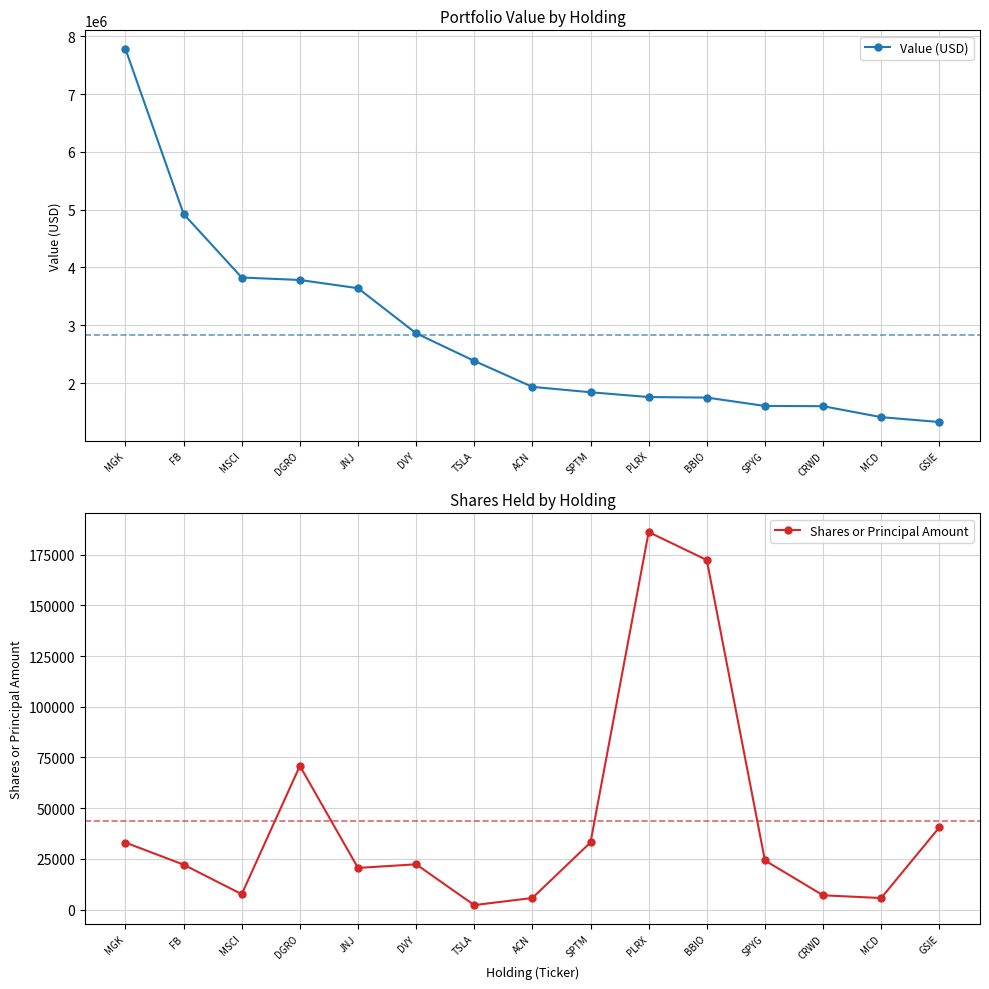

Reading left to right, what are all the values shown in this chart?

Value (USD): MGK=7779000	FB=4925000	MSCI=3826000	DGRO=3783000	JNJ=3641000	DVY=2861000	TSLA=2383000	ACN=1934000	SPTM=1841000	PLRX=1758000	BBIO=1749000	SPYG=1604000	CRWD=1600000	MCD=1410000	GSIE=1326000
Shares or Principal Amount: MGK=33048	FB=22151	MSCI=7608	DGRO=70838	JNJ=20545	DVY=22327	TSLA=2211	ACN=5736	SPTM=33124	PLRX=186110	BBIO=172325	SPYG=24232	CRWD=7045	MCD=5701	GSIE=40519